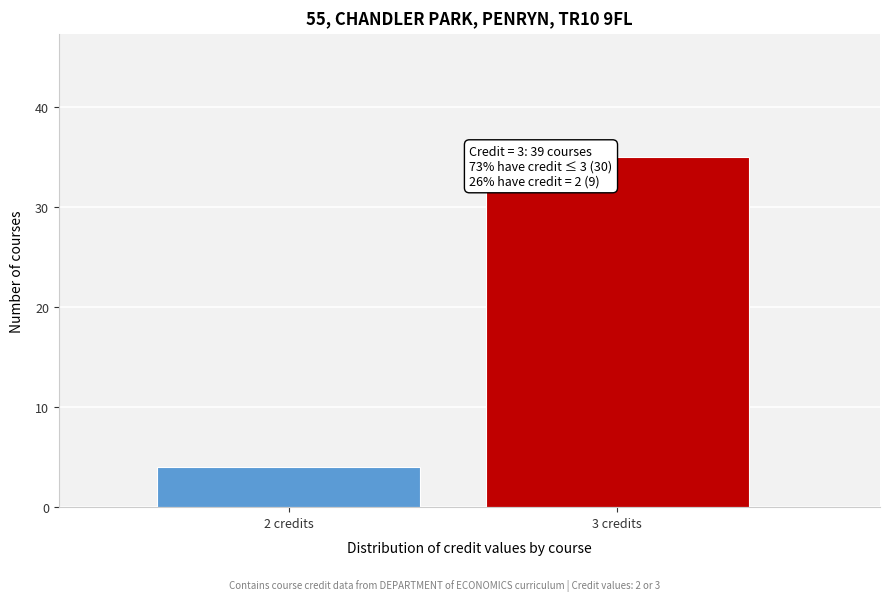

Reading left to right, list all the values displayed in this chart.

4	35